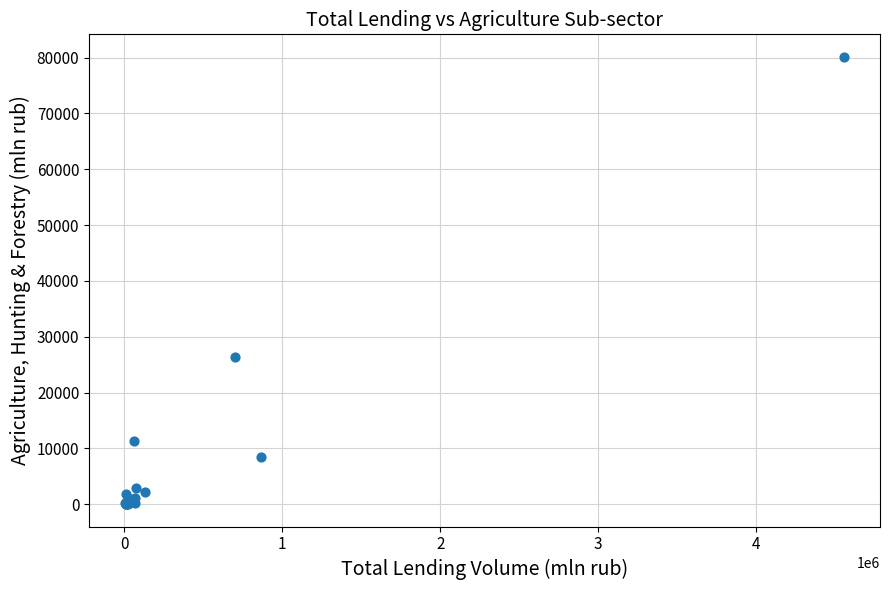

What Y value in the scatter plot is closest to 40092?

26419